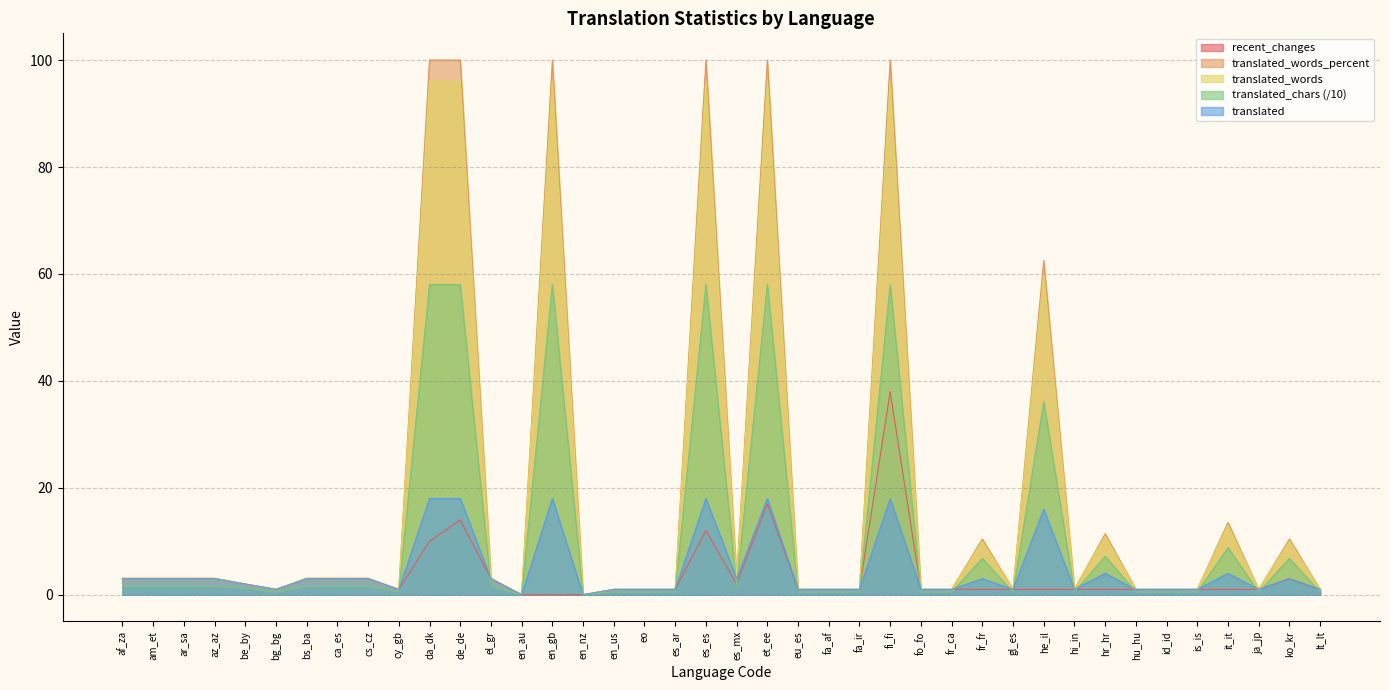

At which label does translated_words reach its minimum?

en_au